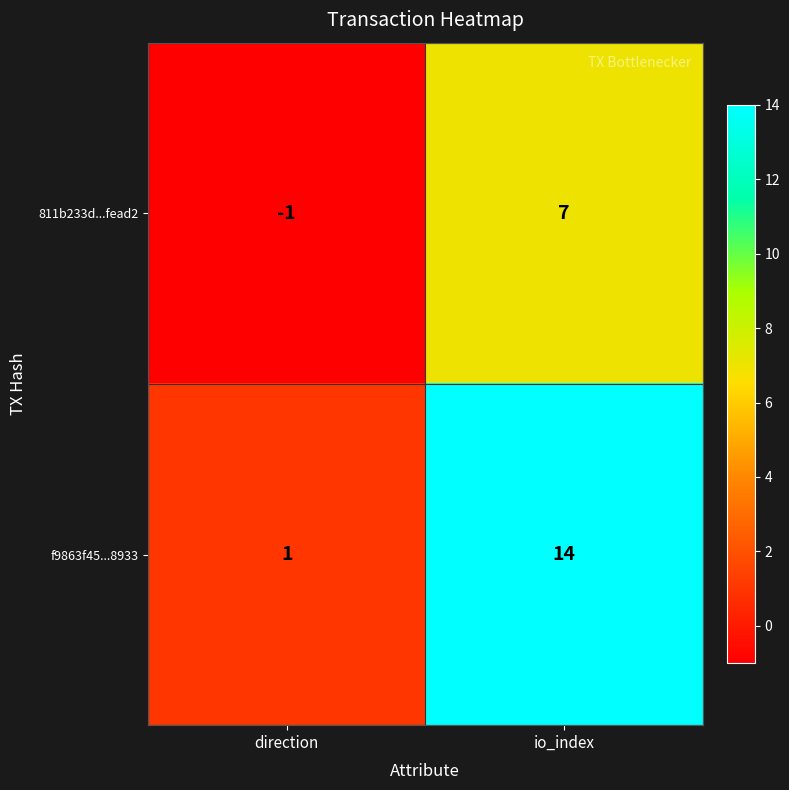

At which category is the sum across all series the highest?

io_index